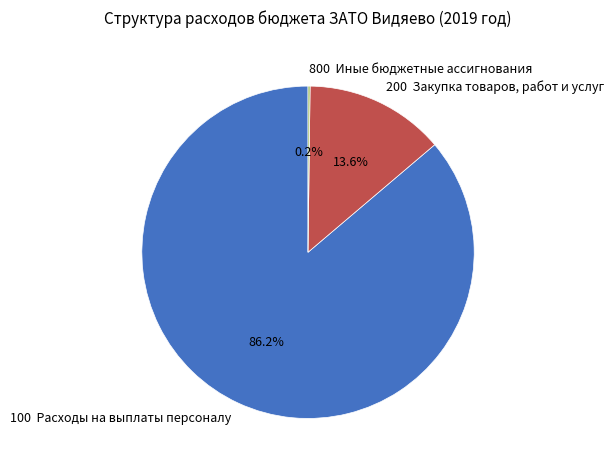

What percentage is NOT represented by 100 Расходы на выплаты персоналу?

13.8%